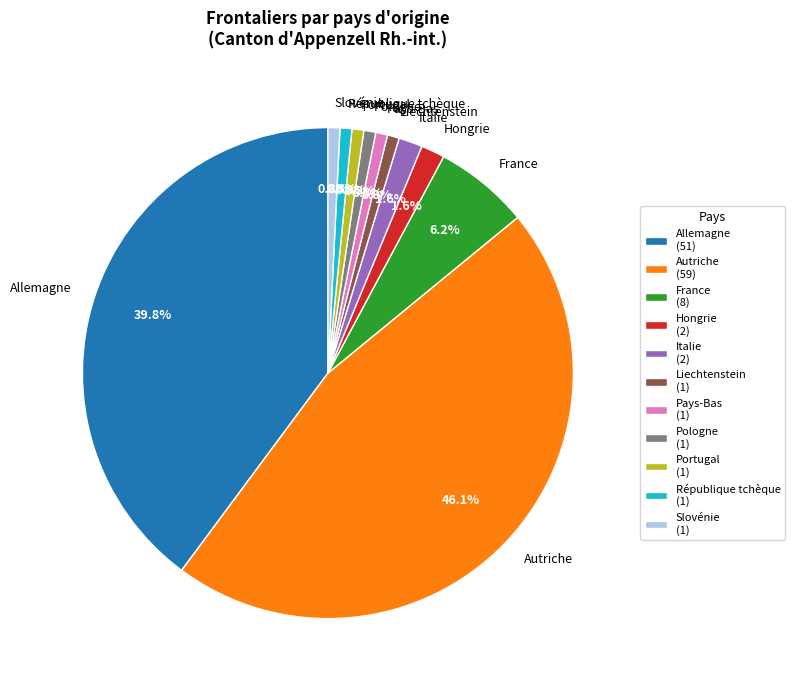

To the nearest percent, what is the combined percentage of Liechtenstein and Autriche?

47%